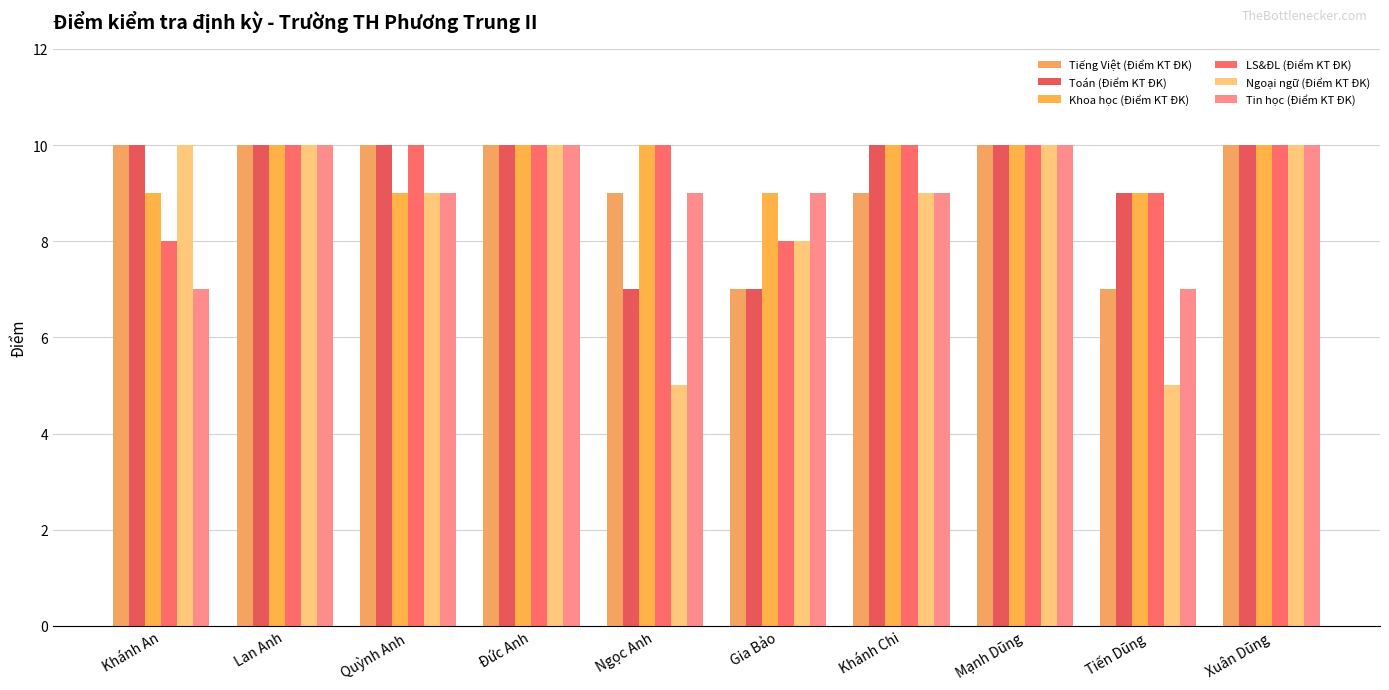

Reading left to right, transcribe all the data shown in this chart.

Tiếng Việt (Điểm KT ĐK): Khánh An=10	Lan Anh=10	Quỳnh Anh=10	Đức Anh=10	Ngọc Anh=9	Gia Bảo=7	Khánh Chi=9	Mạnh Dũng=10	Tiến Dũng=7	Xuân Dũng=10
Toán (Điểm KT ĐK): Khánh An=10	Lan Anh=10	Quỳnh Anh=10	Đức Anh=10	Ngọc Anh=7	Gia Bảo=7	Khánh Chi=10	Mạnh Dũng=10	Tiến Dũng=9	Xuân Dũng=10
Khoa học (Điểm KT ĐK): Khánh An=9	Lan Anh=10	Quỳnh Anh=9	Đức Anh=10	Ngọc Anh=10	Gia Bảo=9	Khánh Chi=10	Mạnh Dũng=10	Tiến Dũng=9	Xuân Dũng=10
LS&ĐL (Điểm KT ĐK): Khánh An=8	Lan Anh=10	Quỳnh Anh=10	Đức Anh=10	Ngọc Anh=10	Gia Bảo=8	Khánh Chi=10	Mạnh Dũng=10	Tiến Dũng=9	Xuân Dũng=10
Ngoại ngữ (Điểm KT ĐK): Khánh An=10	Lan Anh=10	Quỳnh Anh=9	Đức Anh=10	Ngọc Anh=5	Gia Bảo=8	Khánh Chi=9	Mạnh Dũng=10	Tiến Dũng=5	Xuân Dũng=10
Tin học (Điểm KT ĐK): Khánh An=7	Lan Anh=10	Quỳnh Anh=9	Đức Anh=10	Ngọc Anh=9	Gia Bảo=9	Khánh Chi=9	Mạnh Dũng=10	Tiến Dũng=7	Xuân Dũng=10